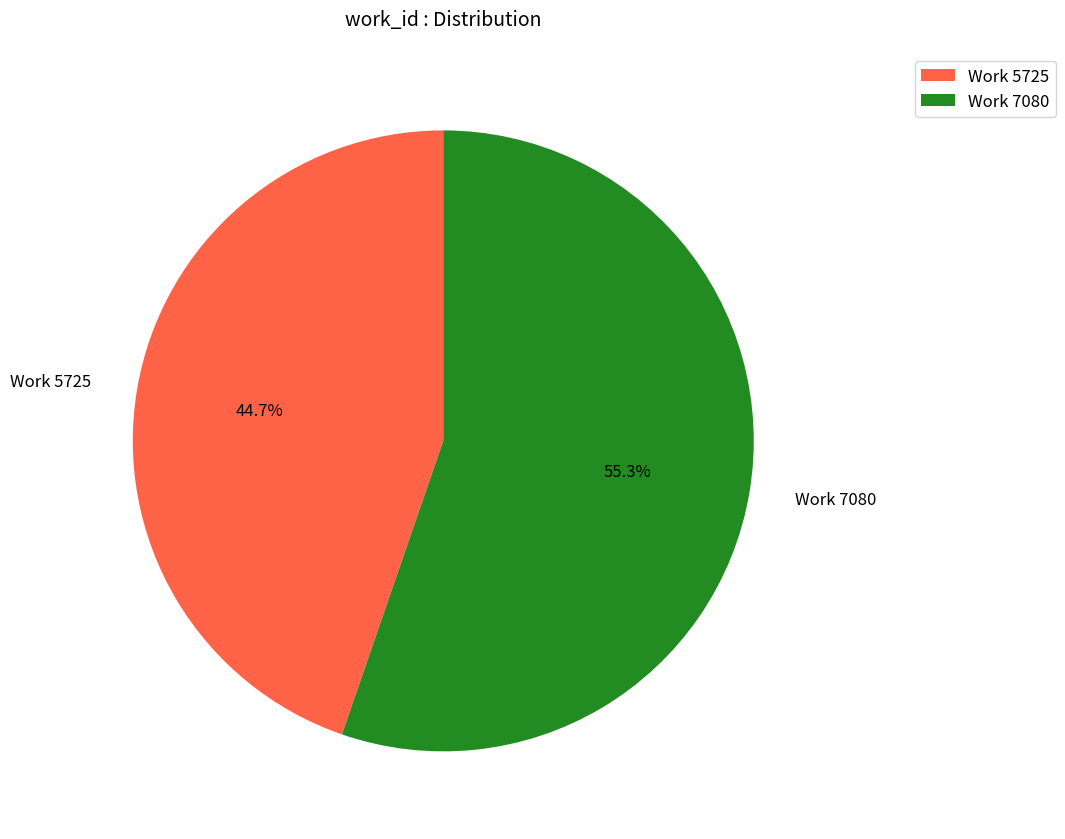

What percentage do Work 5725 and Work 7080 together represent?

100.0%